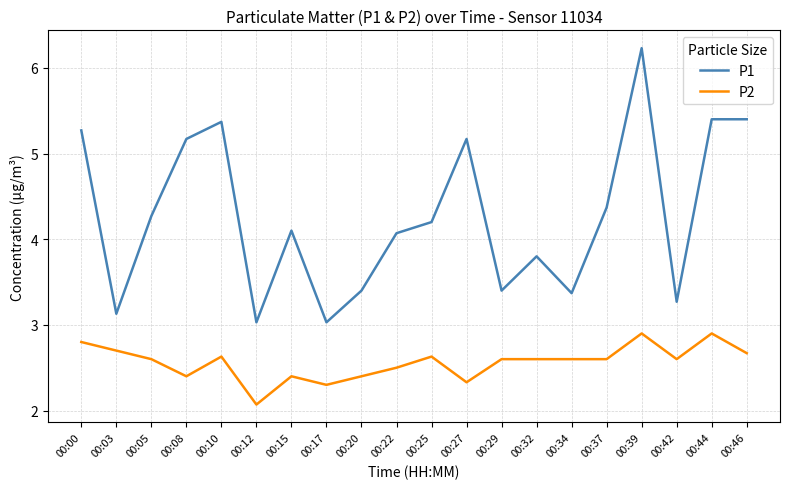

Is it true that P2 equals 2.4 at 00:15?

True